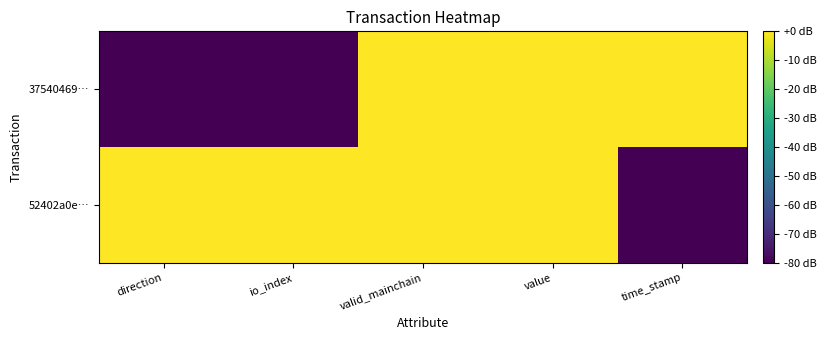

Which has a higher value, direction or time_stamp?

time_stamp